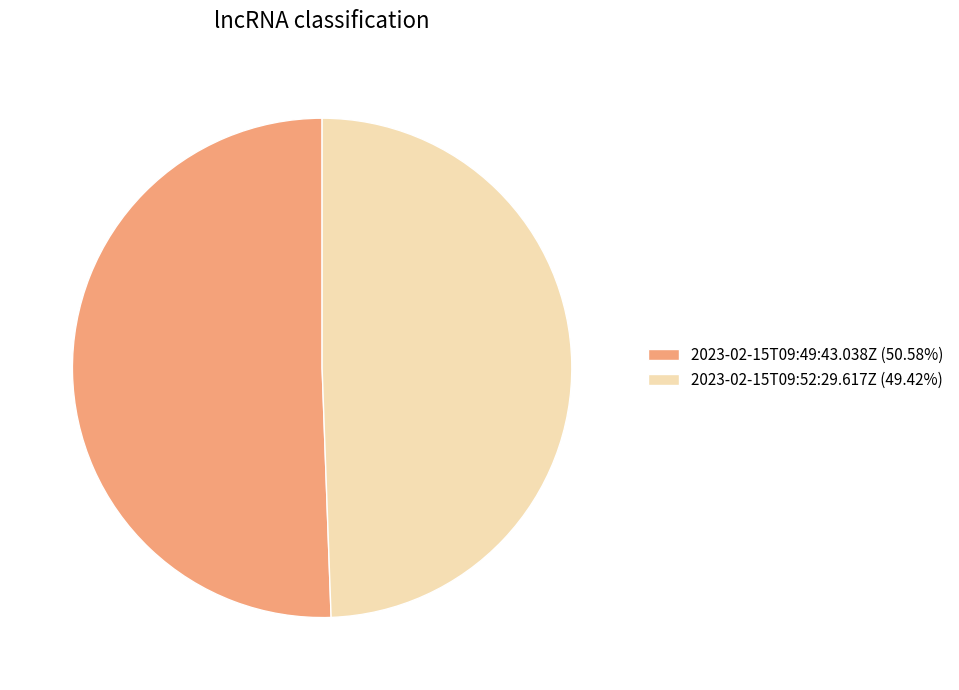

Combined, do 2023-02-15T09:52:29.617Z (49.42%) and 2023-02-15T09:49:43.038Z (50.58%) account for over 50%?

Yes